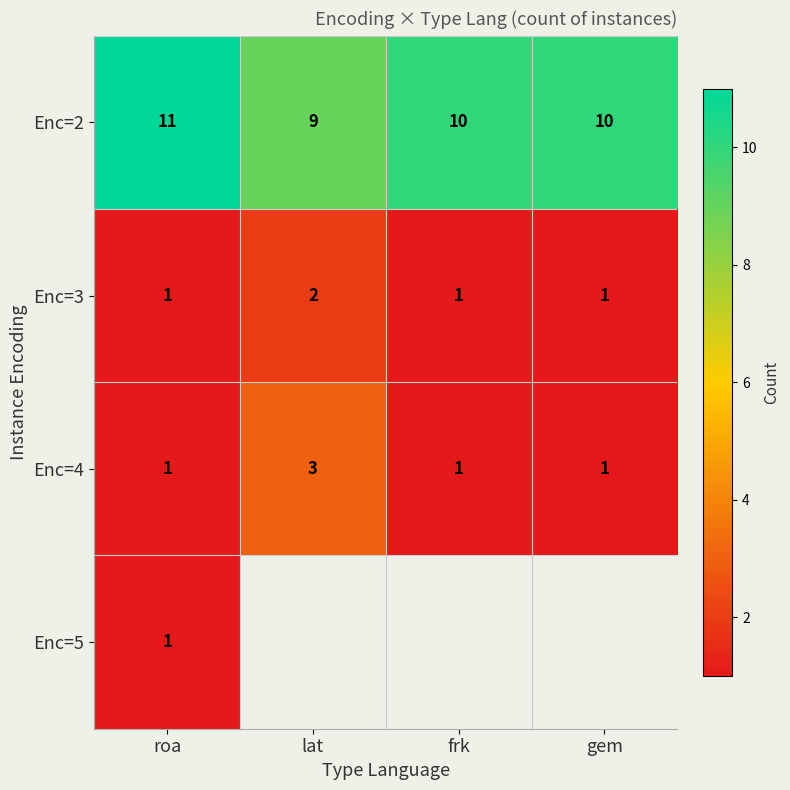

What is the sum of all Enc=4 values?

6